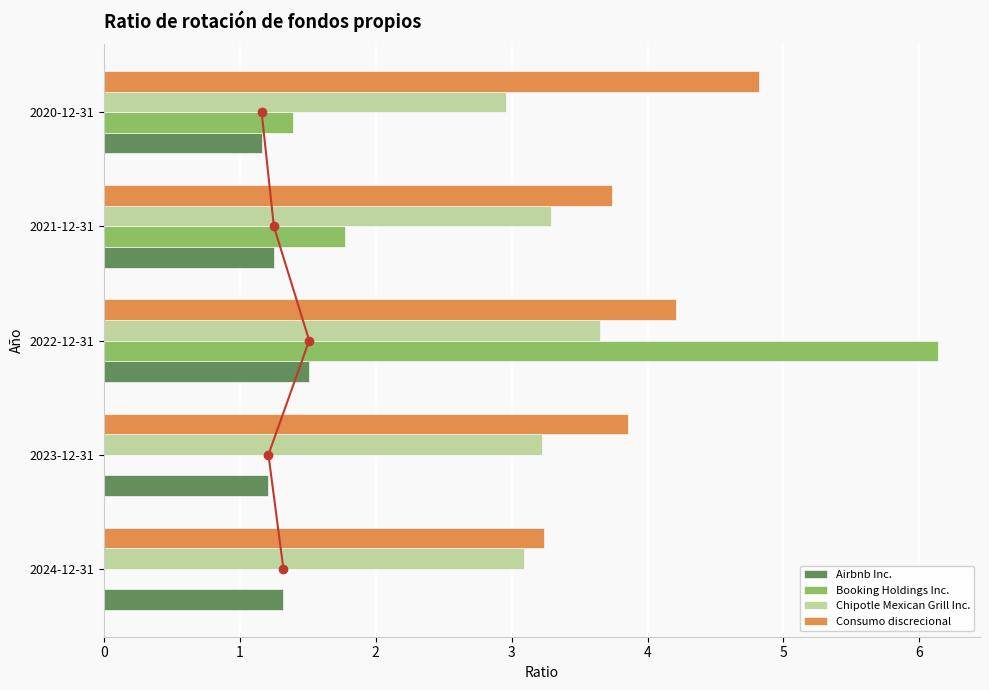

Is it true that Chipotle Mexican Grill Inc. equals 4.9 at 2023-12-31?

False